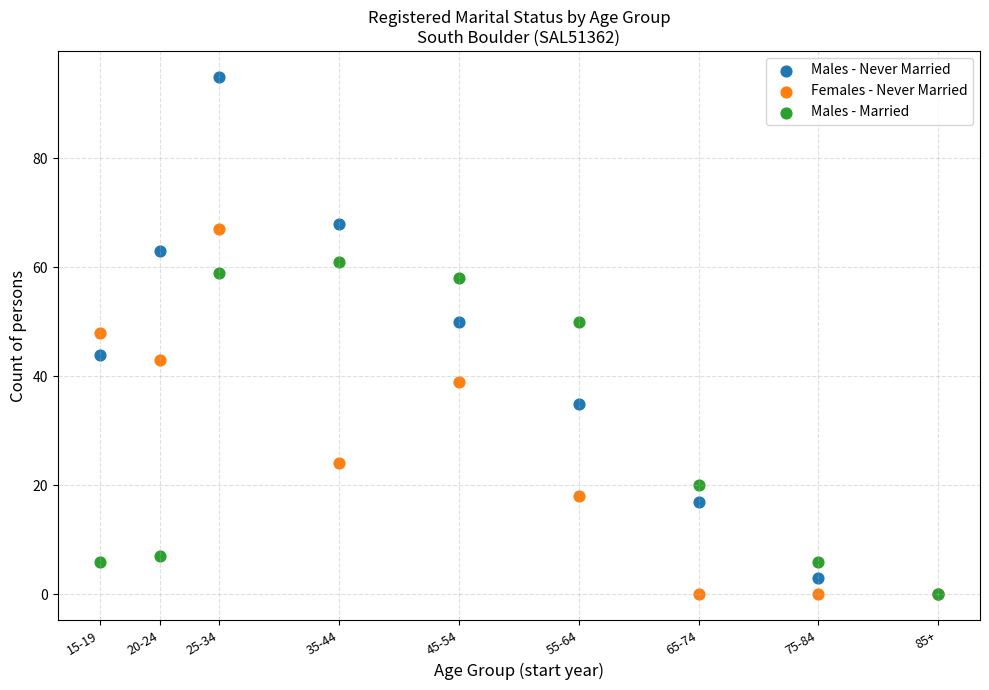

Which series contains the highest Y value?

Males - Never Married